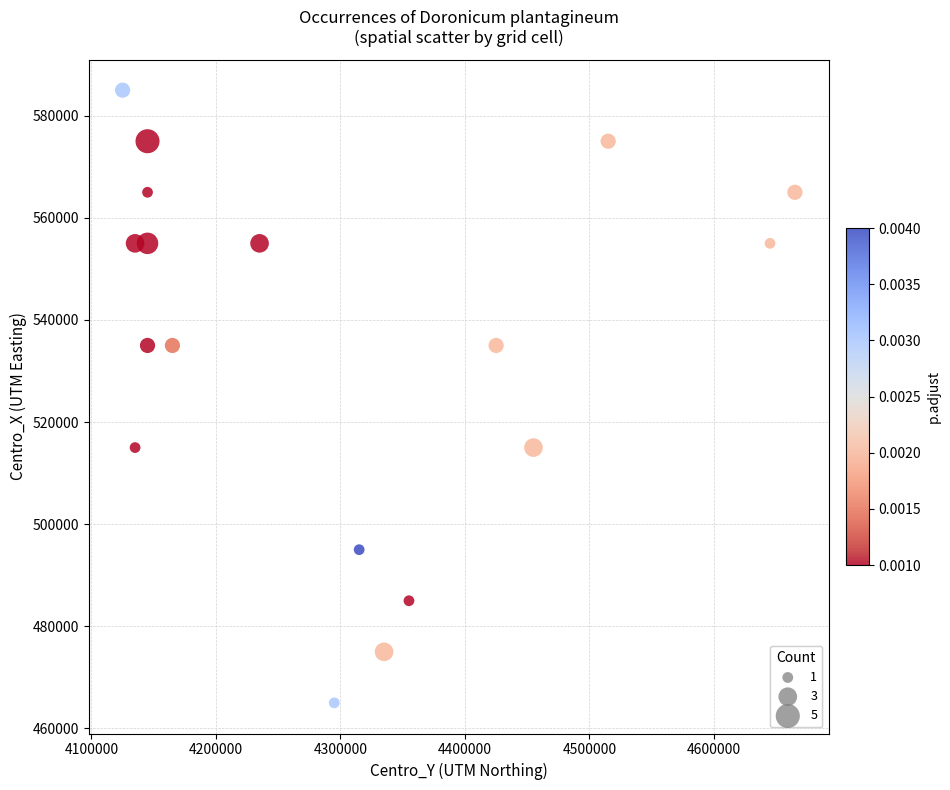

What is the range of Y values (max minus min)?

120000